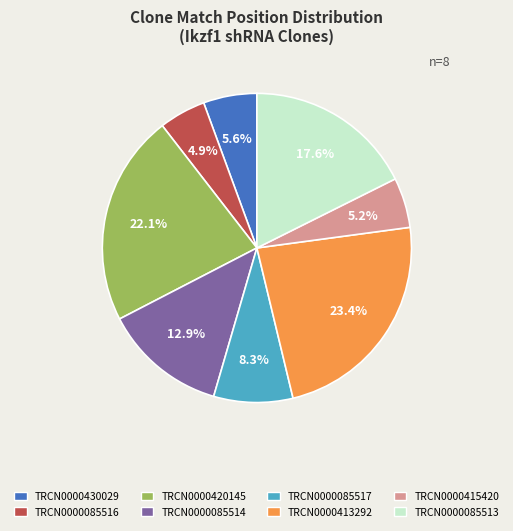

Is there any slice that represents more than half of the pie?

No